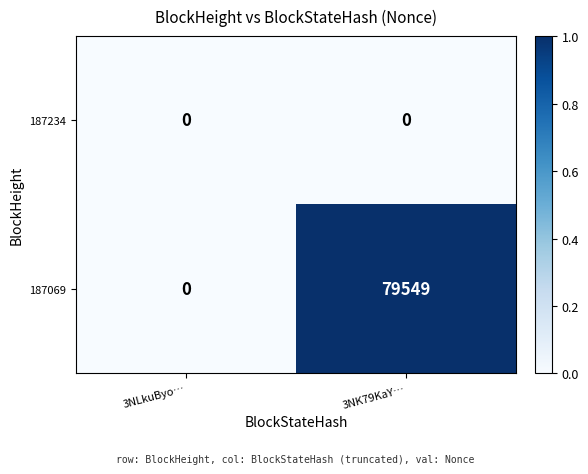

At which category does the chart reach its peak across all series?

3NK79KaY…